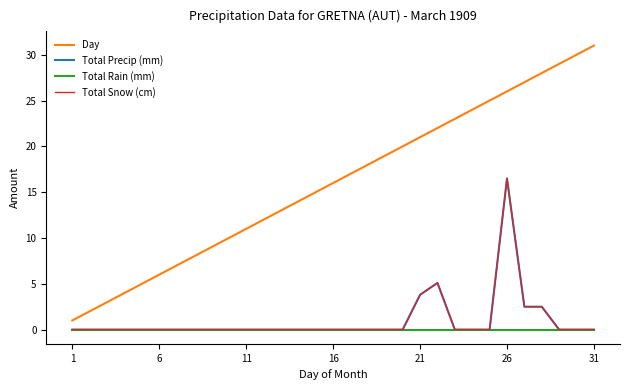

Is this an area chart (filled region under the line)?

No